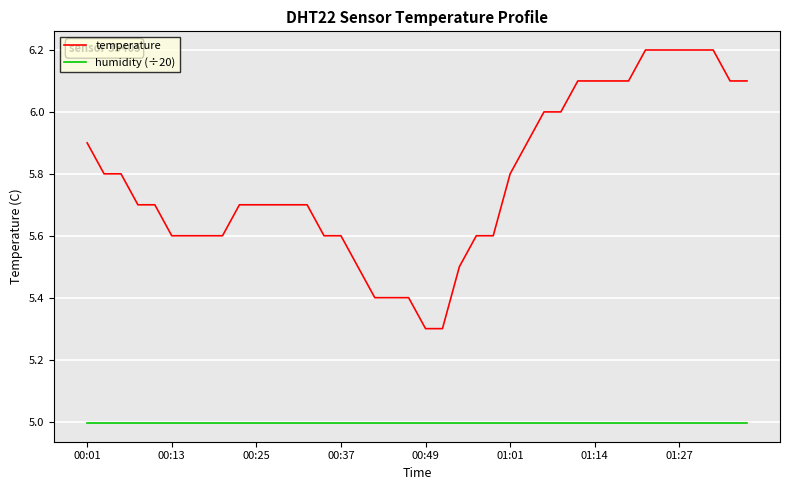

True or false: temperature and humidity (÷20) cross at least once.

False